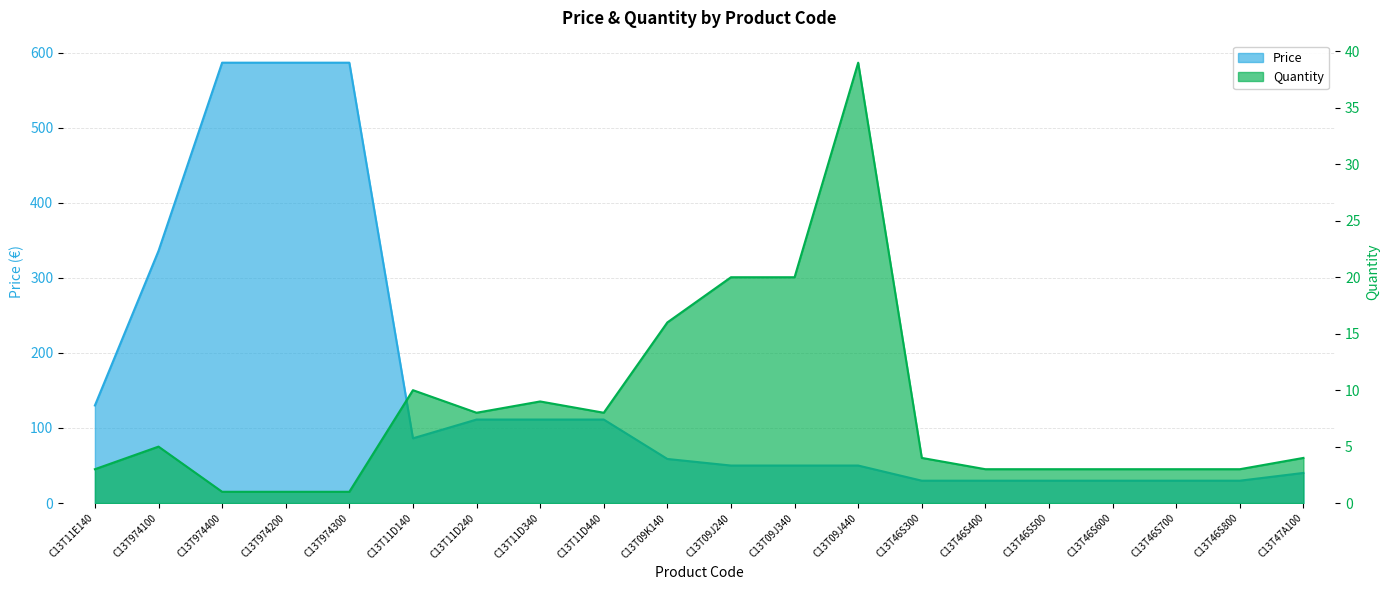

Read the Price value at C13T974200.

586.5